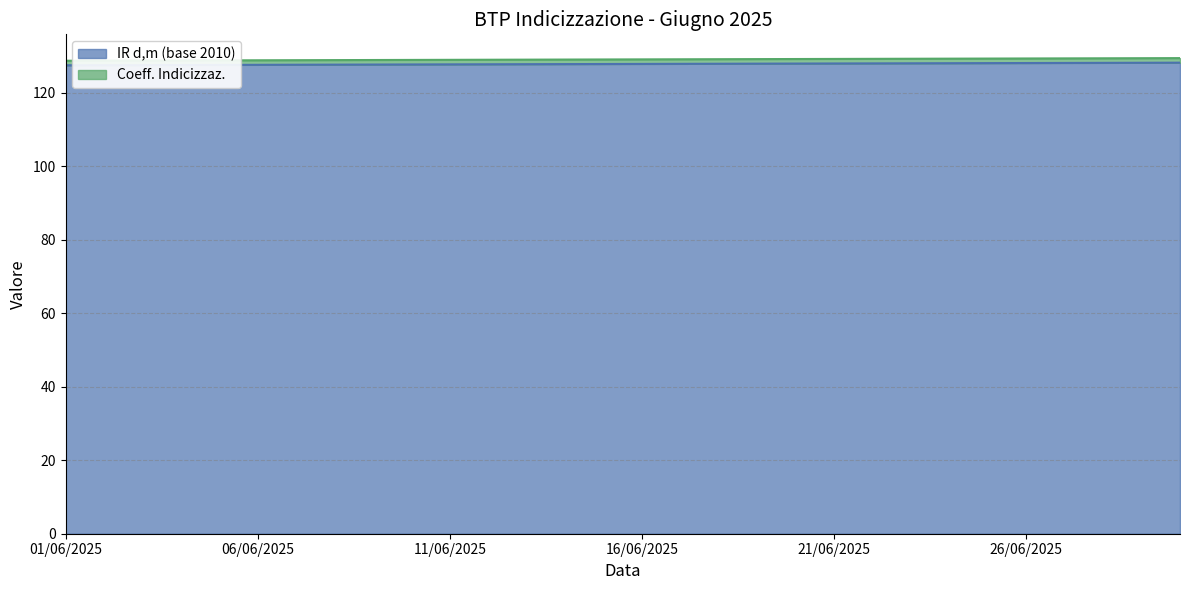

Read the Coeff. Indicizzaz. value at 01/06/2025.

128.7